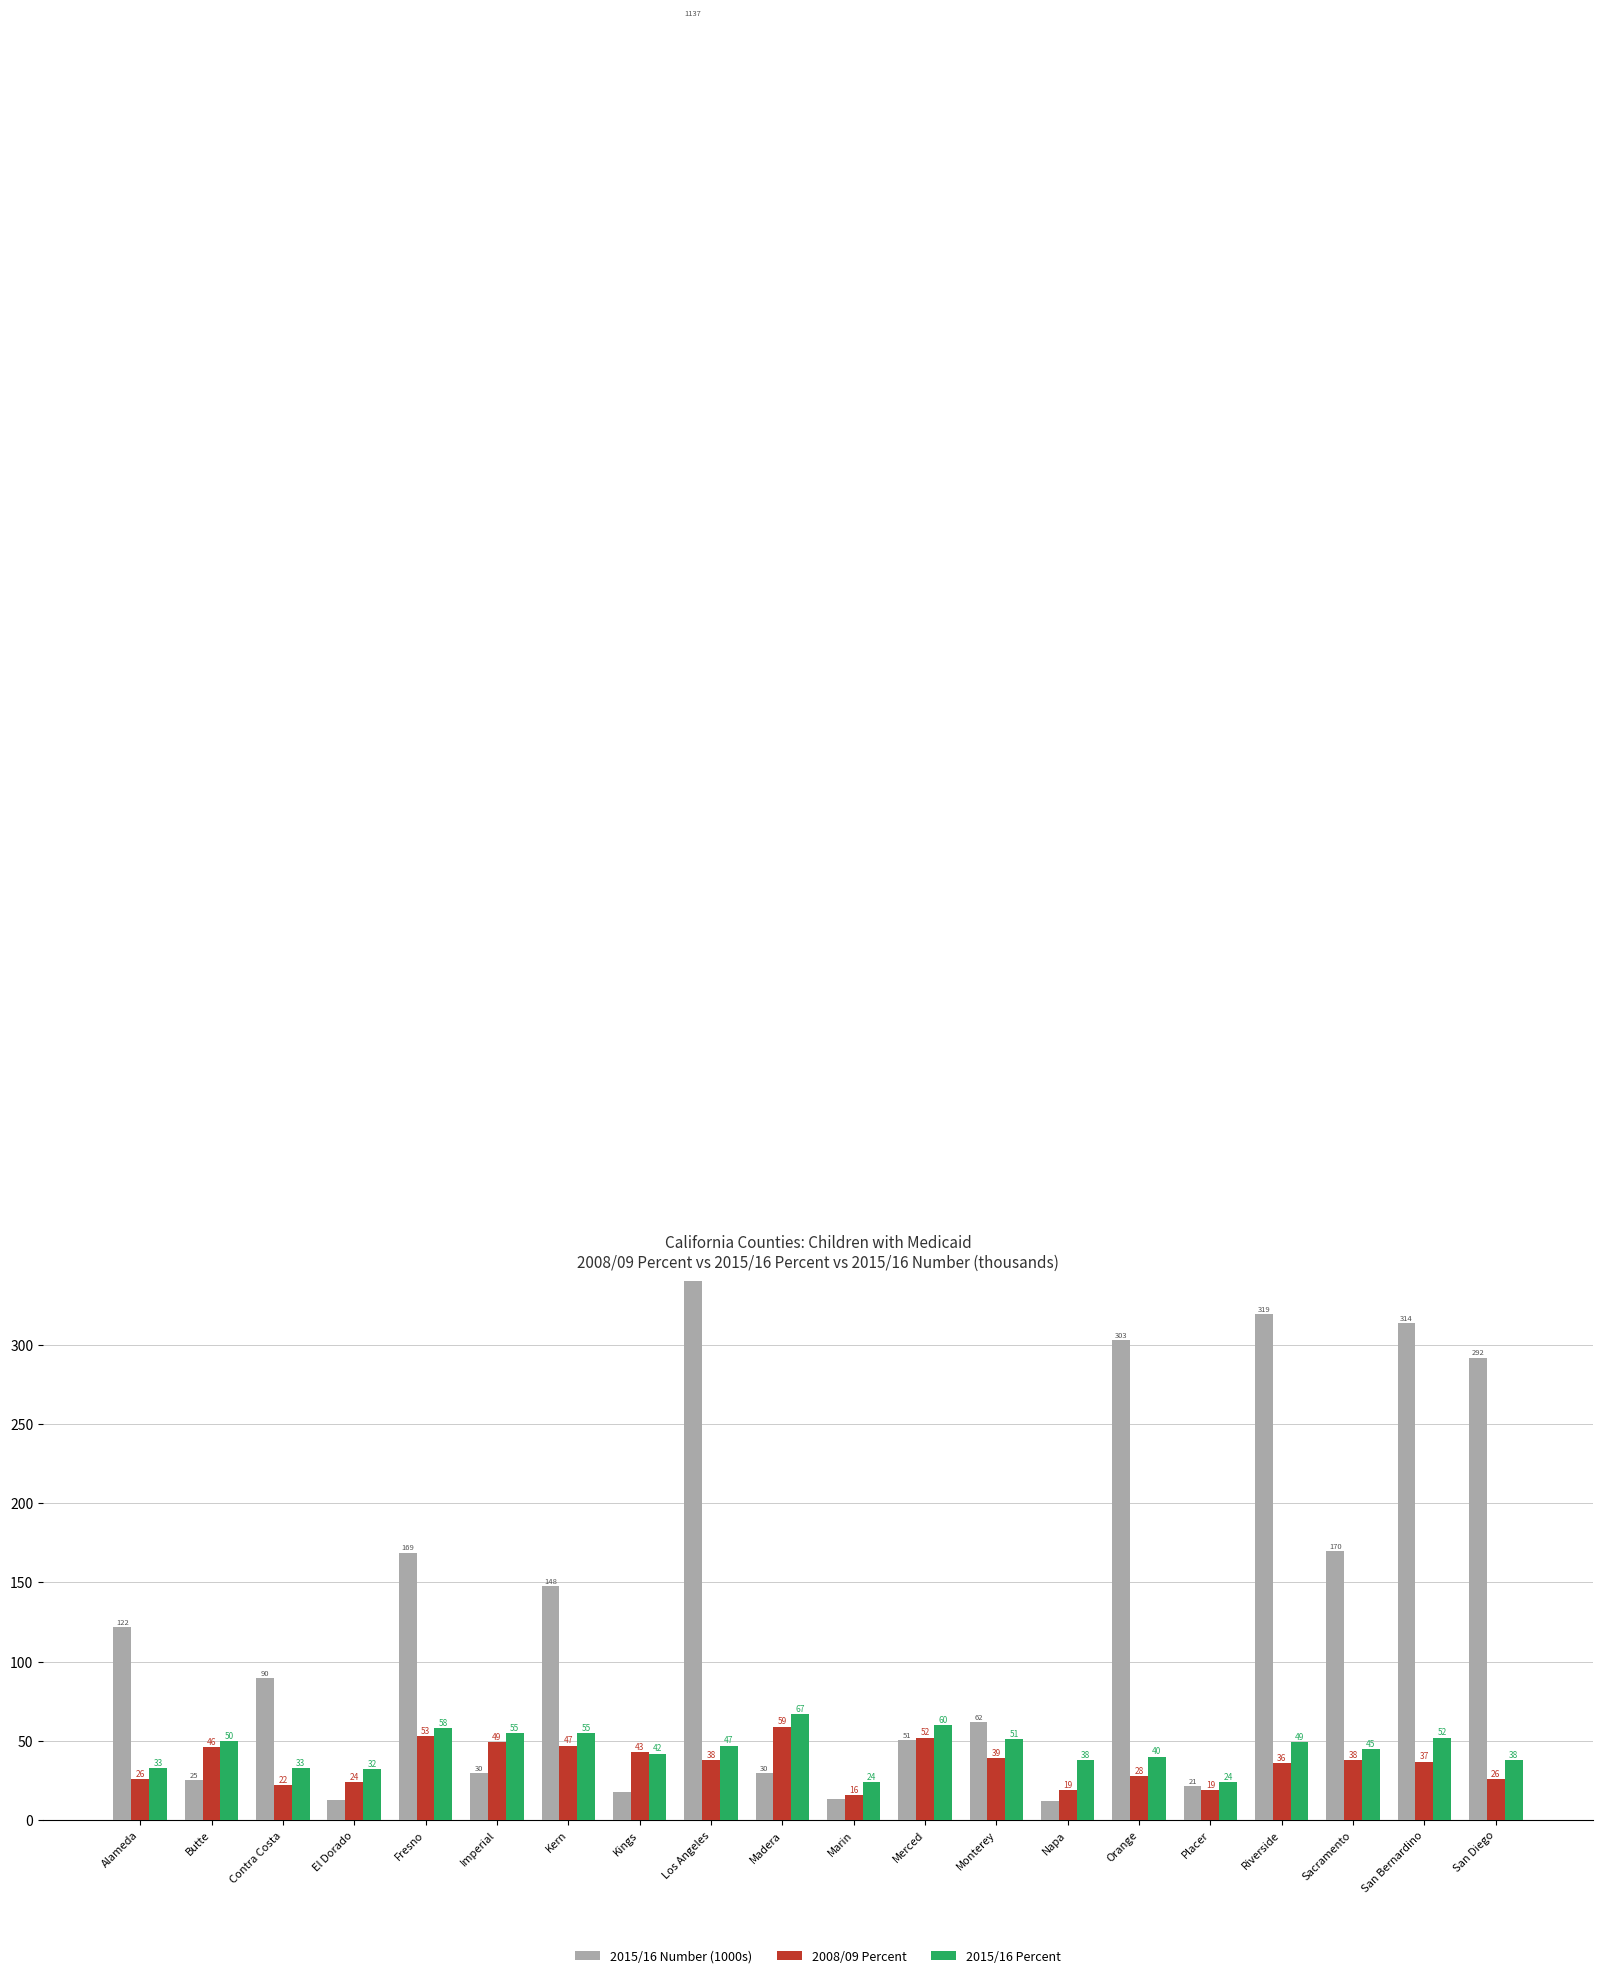

What is the sum of all 2015/16 Percent values?

893.0